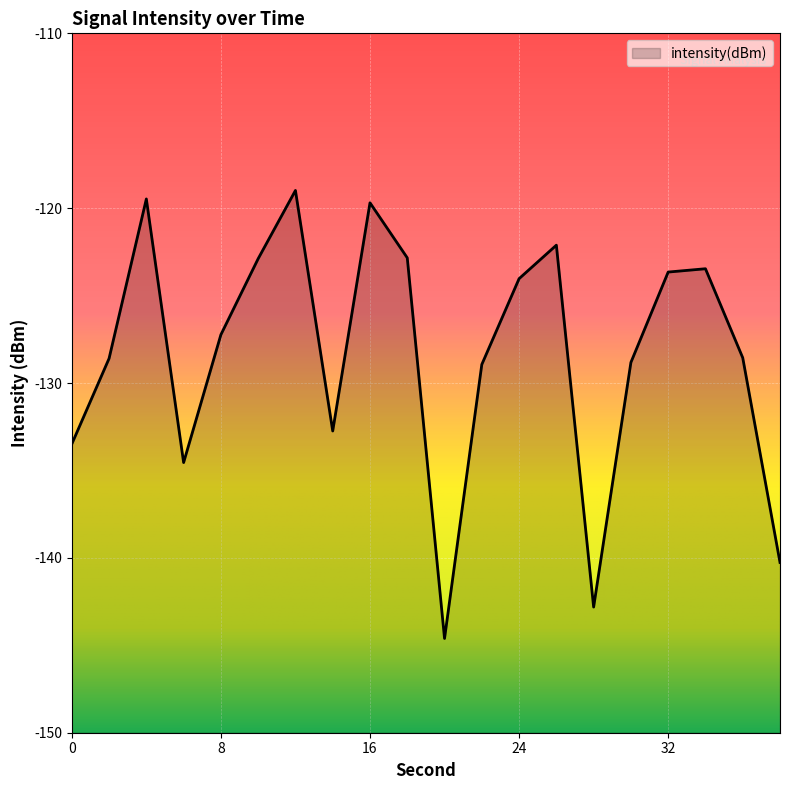

Count the number of values greater than -127.

9